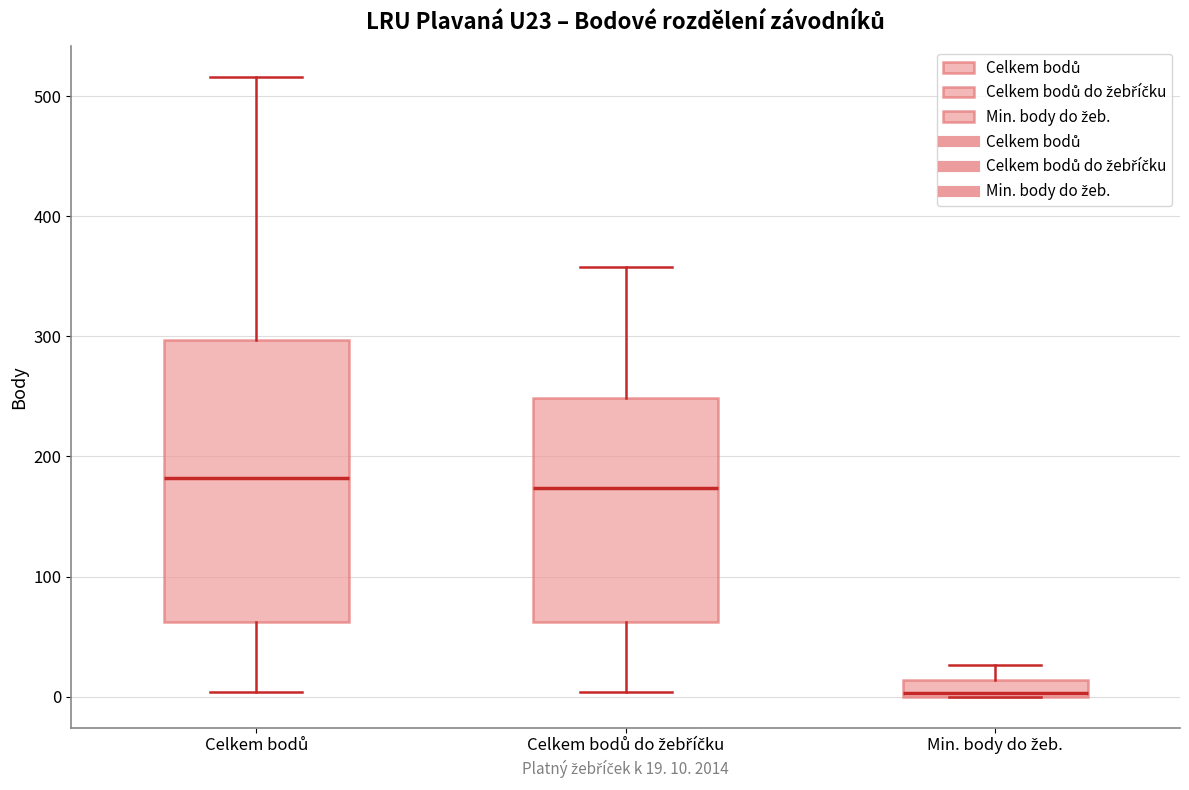

Which box has the lowest median line?

Min. body do žeb.